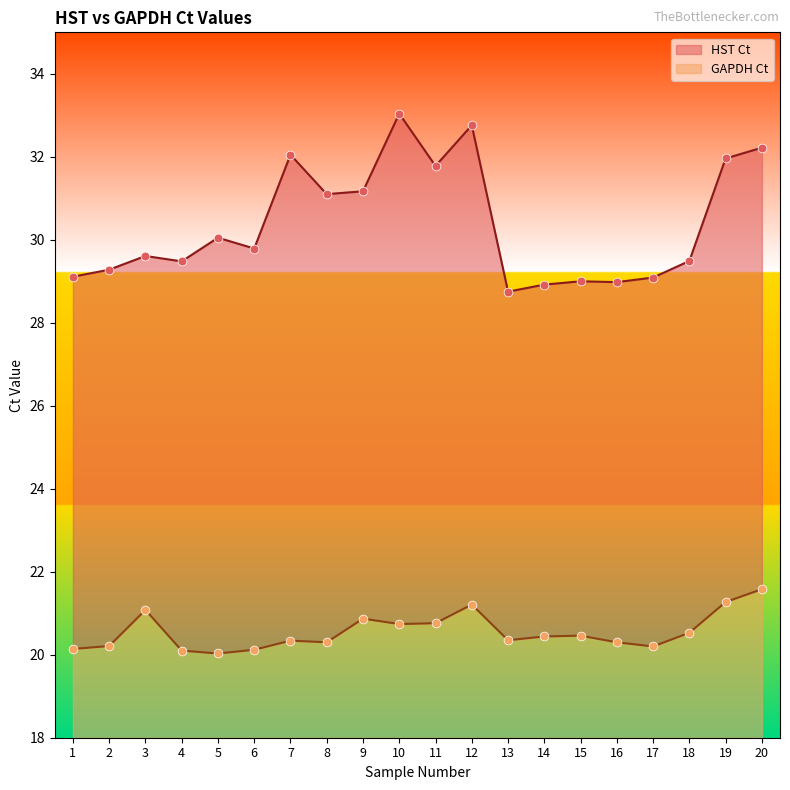

What are all the series names shown in the legend?

HST Ct, GAPDH Ct